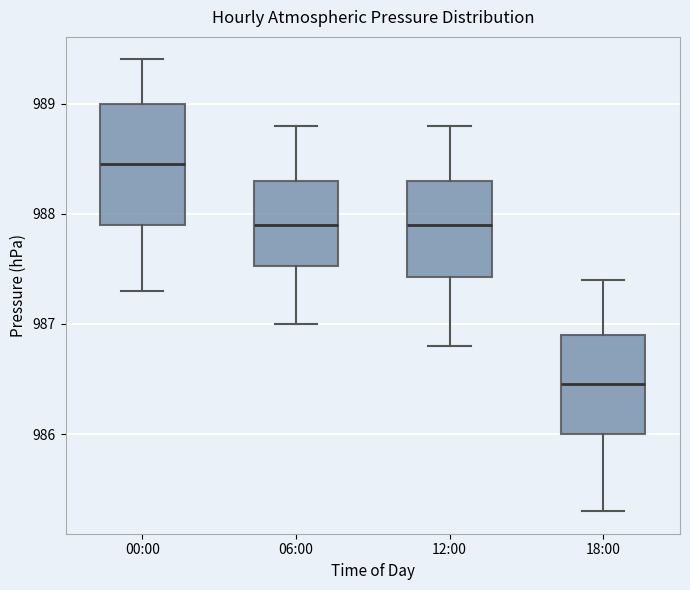

Reading left to right, read every box against the y-axis: the position of its median line, the range the box covers, and the ends of its whiskers. The values are not printed on the chart, so give them approximately, as read against the axis.

00:00: median 988.5, box 987.9 to 989.0, whiskers 987.3 to 989.4
06:00: median 987.9, box 987.5 to 988.3, whiskers 987.0 to 988.8
12:00: median 987.9, box 987.4 to 988.3, whiskers 986.8 to 988.8
18:00: median 986.5, box 986.0 to 986.9, whiskers 985.3 to 987.4